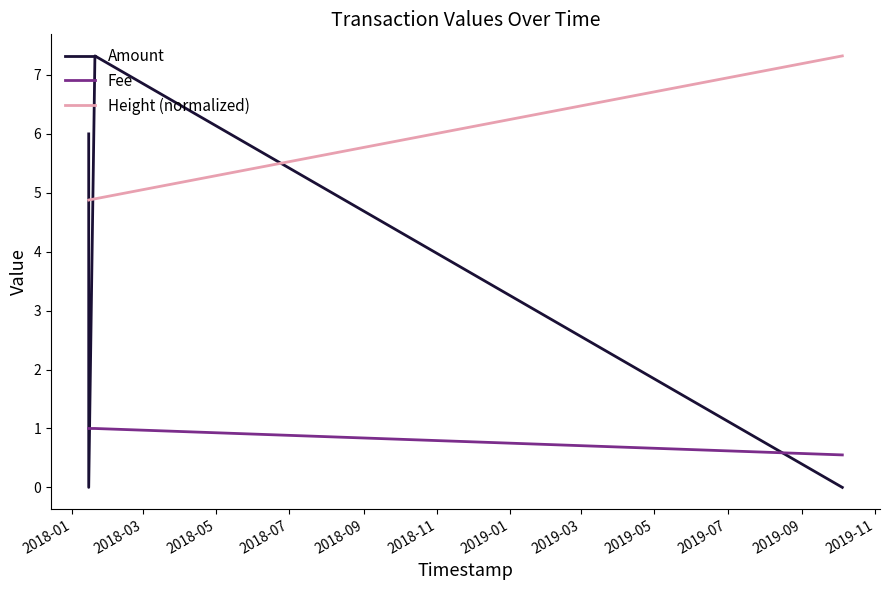

List the series in order of their overall mean, lowest first.

Fee, Amount, Height (normalized)